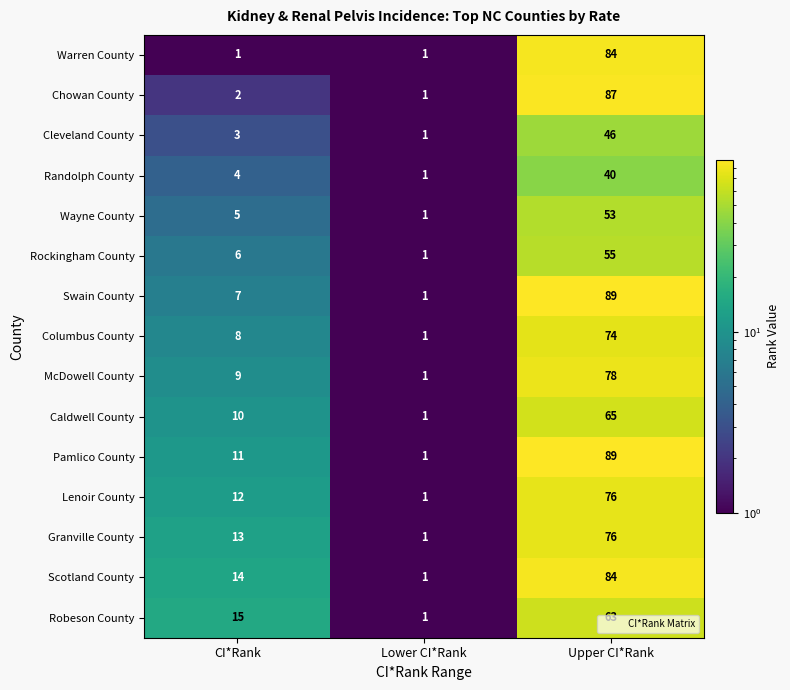

What is the average value of the Caldwell County series?

25